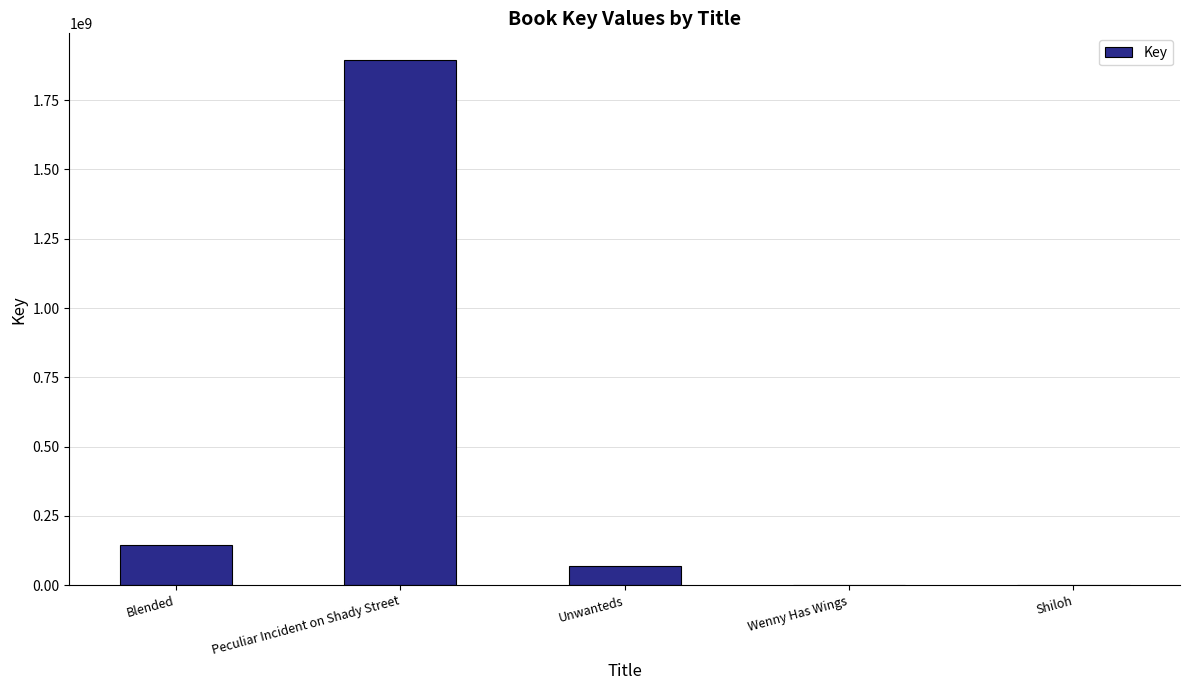

What is the change in value from Blended to Peculiar Incident on Shady Street?

+1752457936